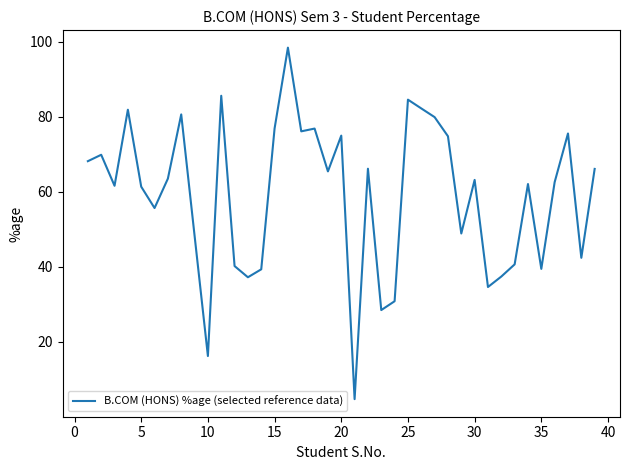

What is the smallest value displayed?

4.7